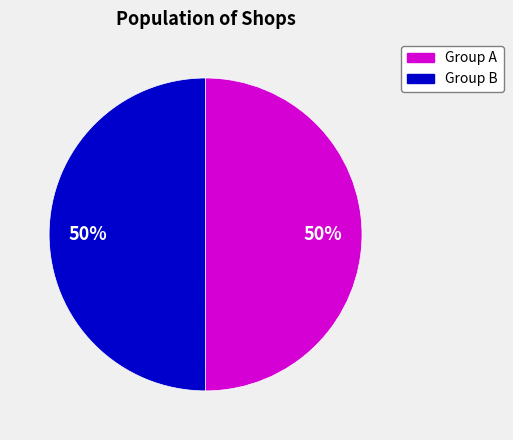

Is it true that Group A is 50% of the pie?

True